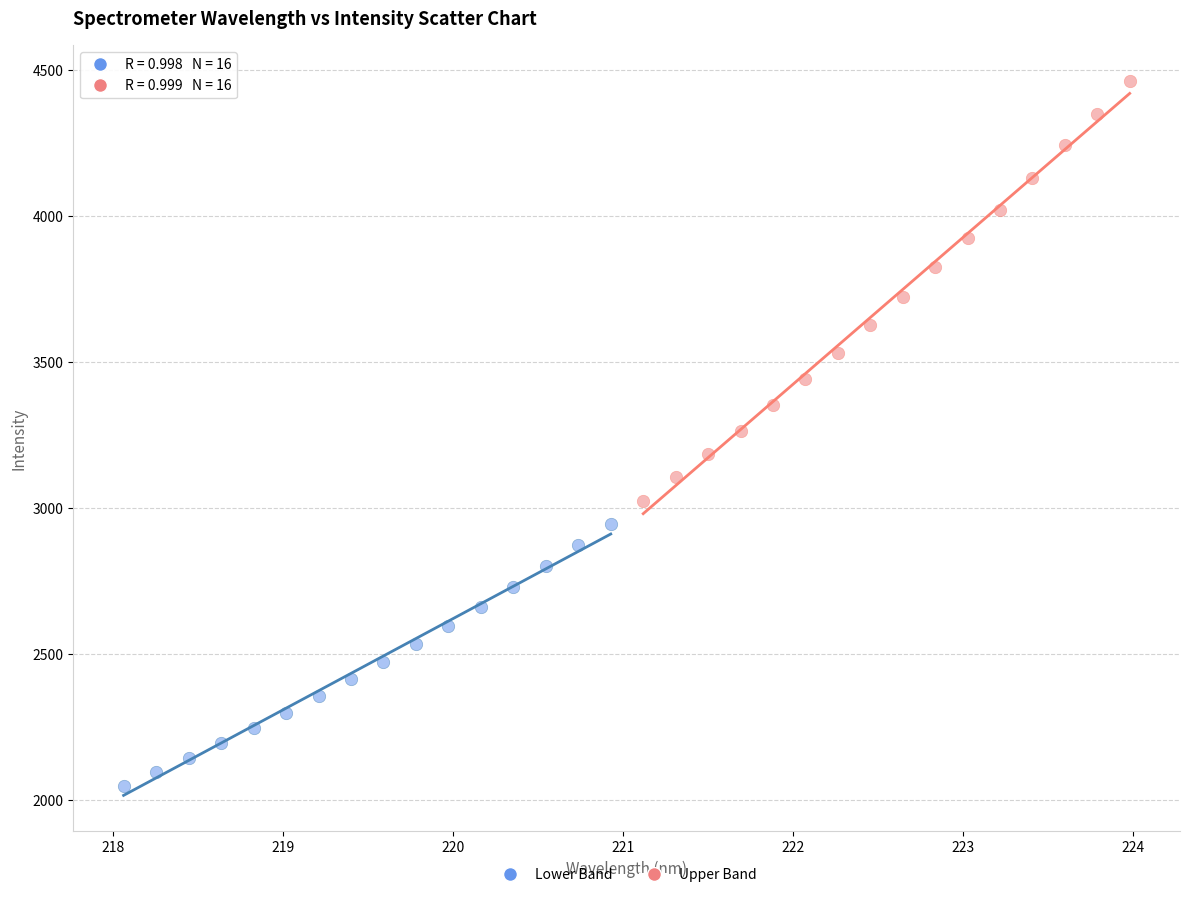

Which series reaches the maximum Y coordinate?

Upper Band